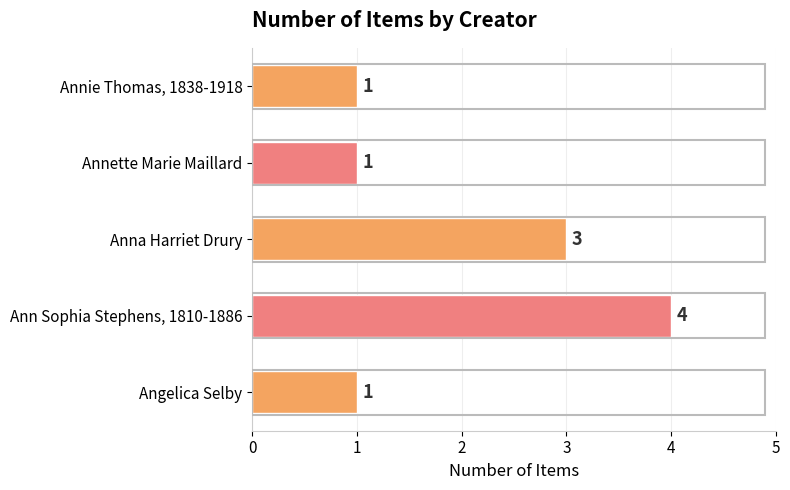

Read the value at Anna Harriet Drury.

3